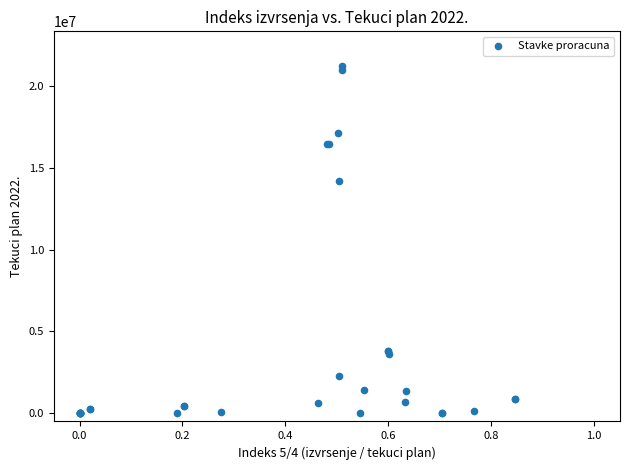

What Y value in the scatter plot is closest to 10609516?

14178300